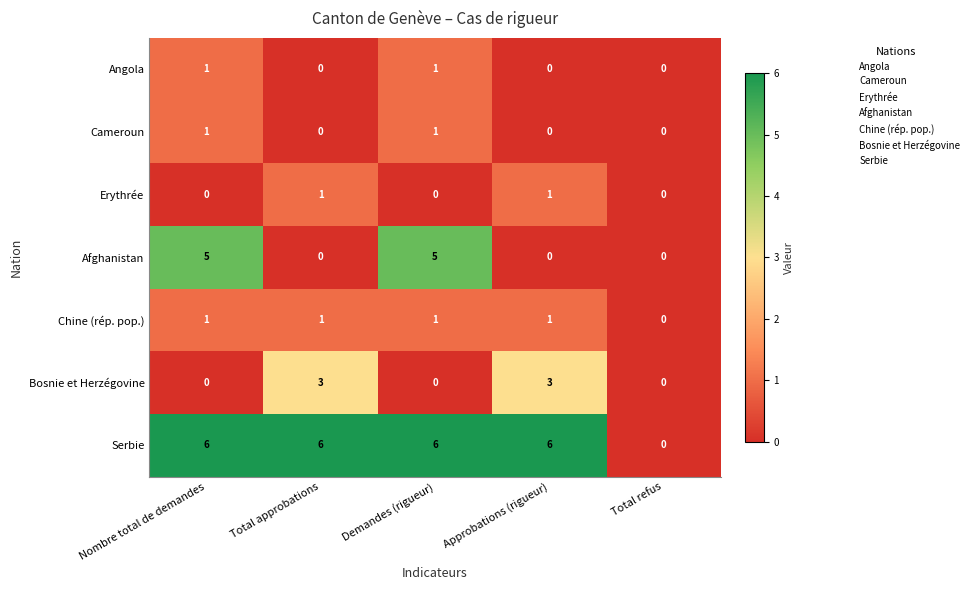

The Bosnie et Herzégovine series shows -1 at Nombre total de demandes. True or false?

False